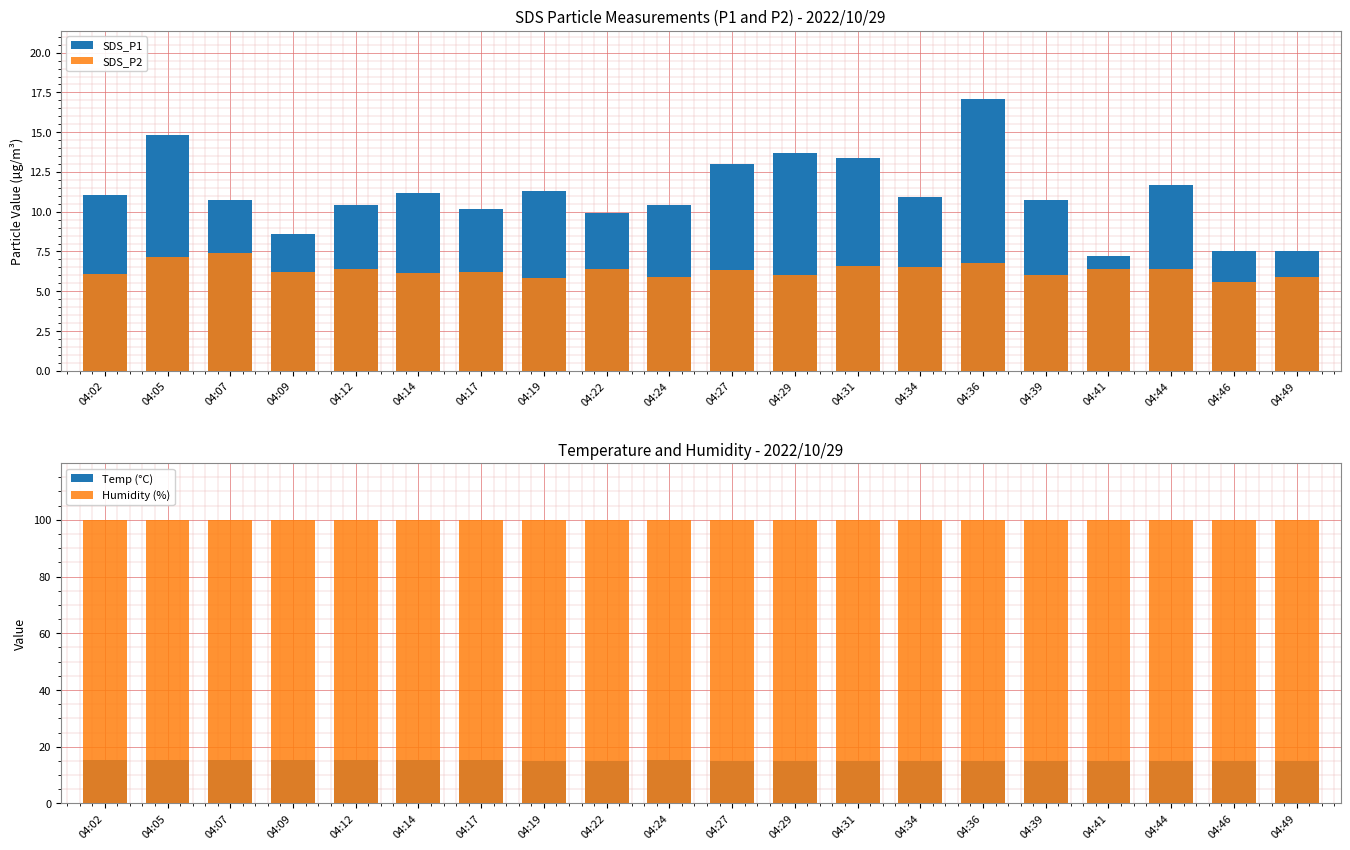

What is the spread (max minus min) of values at 04:36?

93.1